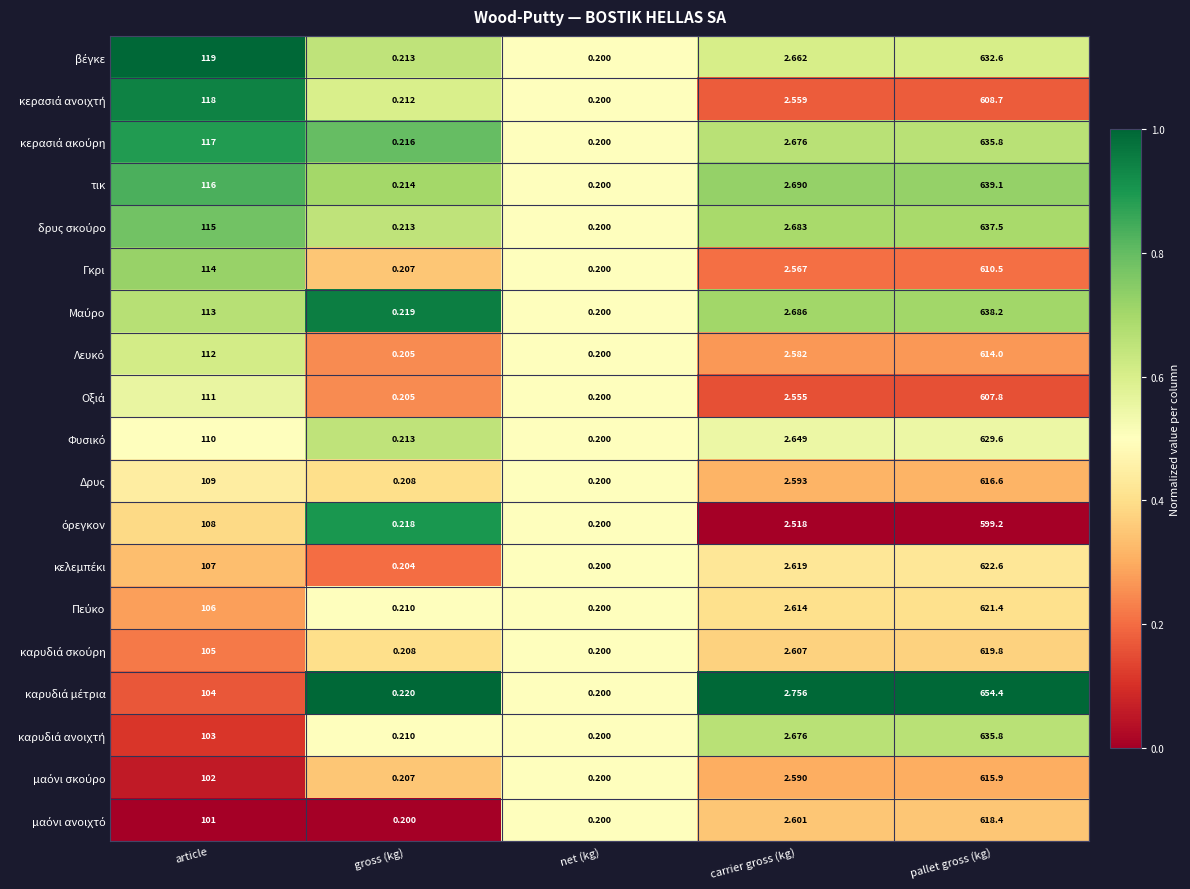

At which category does the chart reach its peak across all series?

pallet gross (kg)